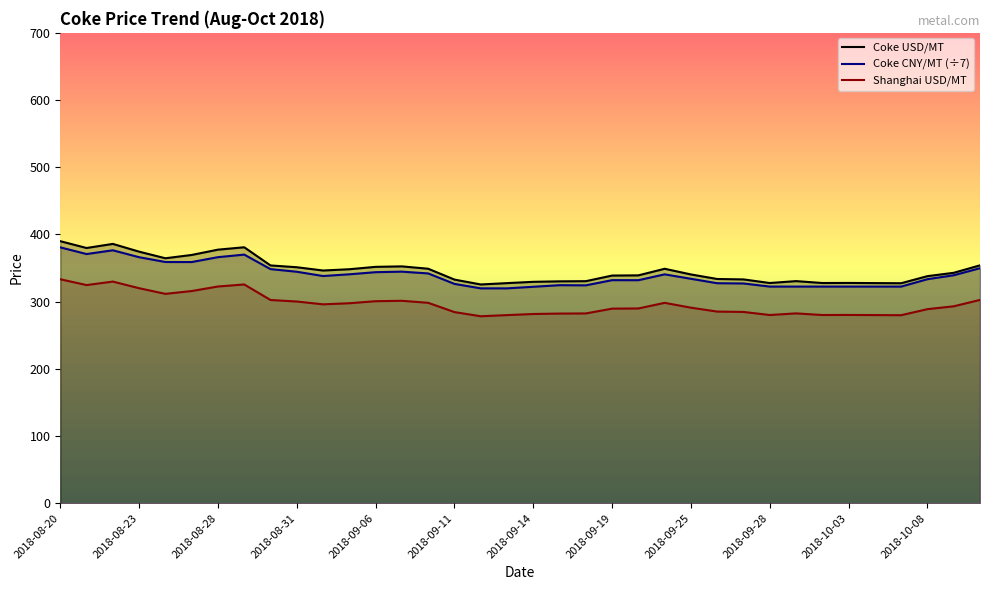

True or false: Coke CNY/MT (÷7) and Shanghai USD/MT intersect in this chart.

False